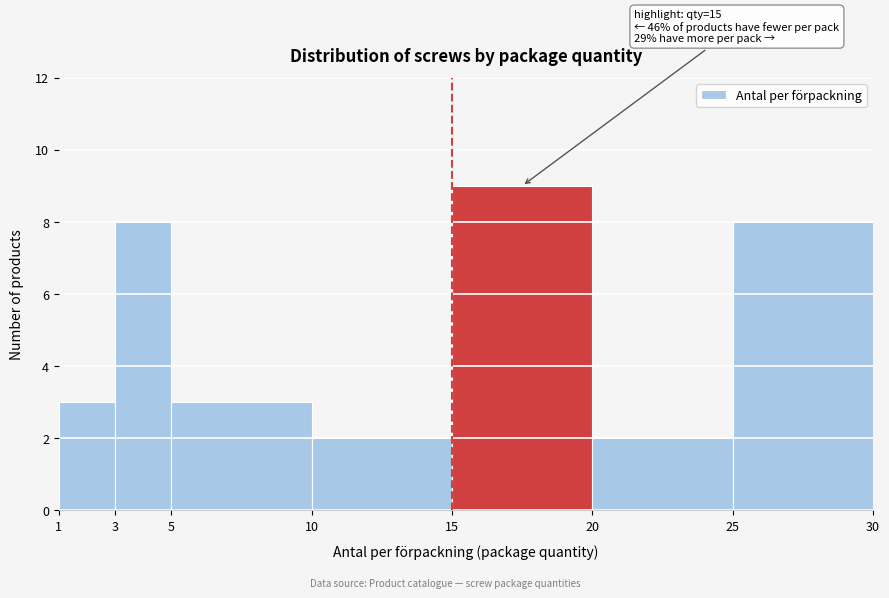

Which range on the x-axis has the tallest bar?

15 to 20